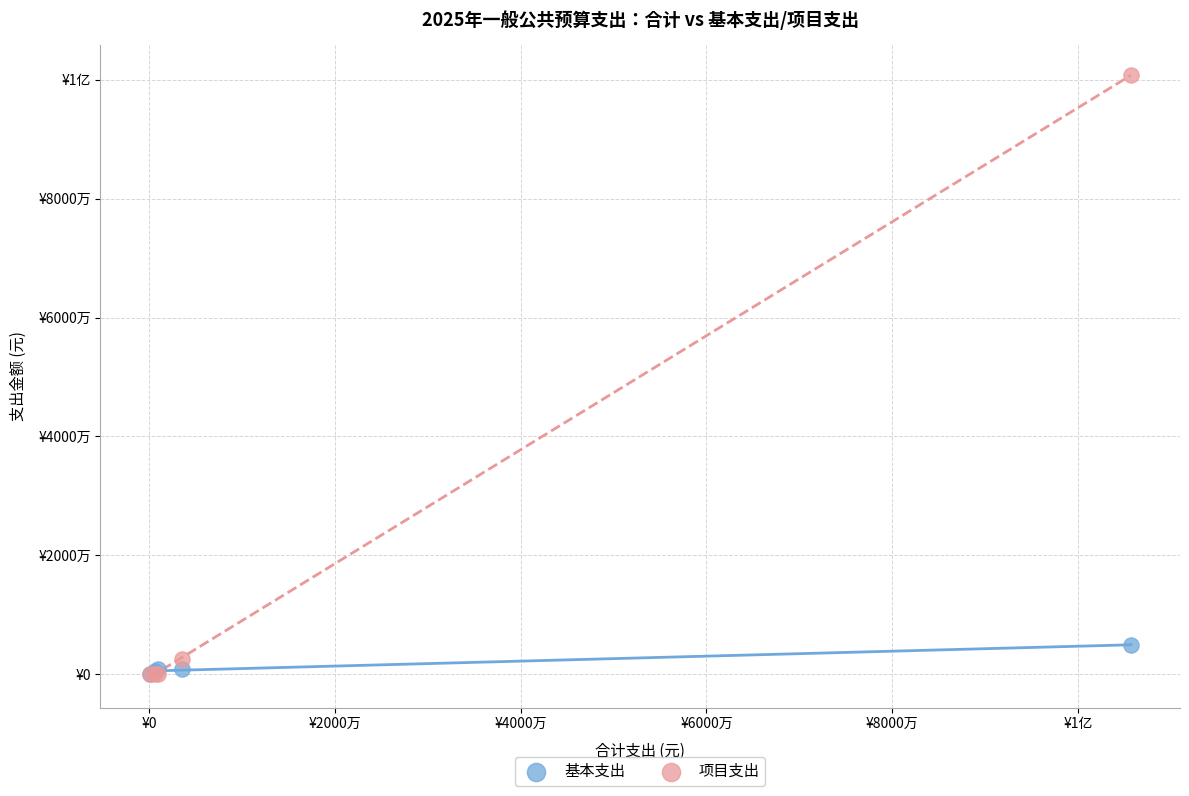

What are all the series names shown in the legend?

基本支出, 项目支出